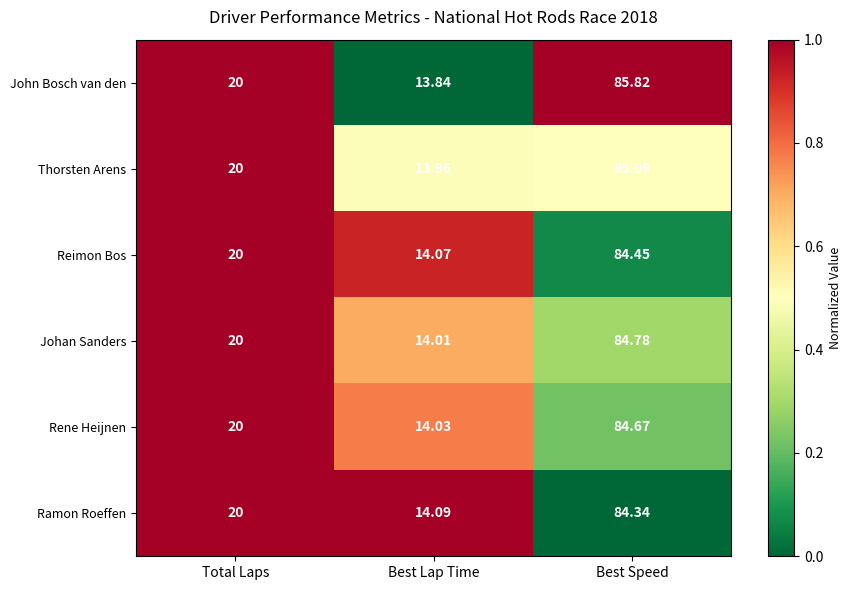

Which series has the largest range (max minus min)?

John Bosch van den